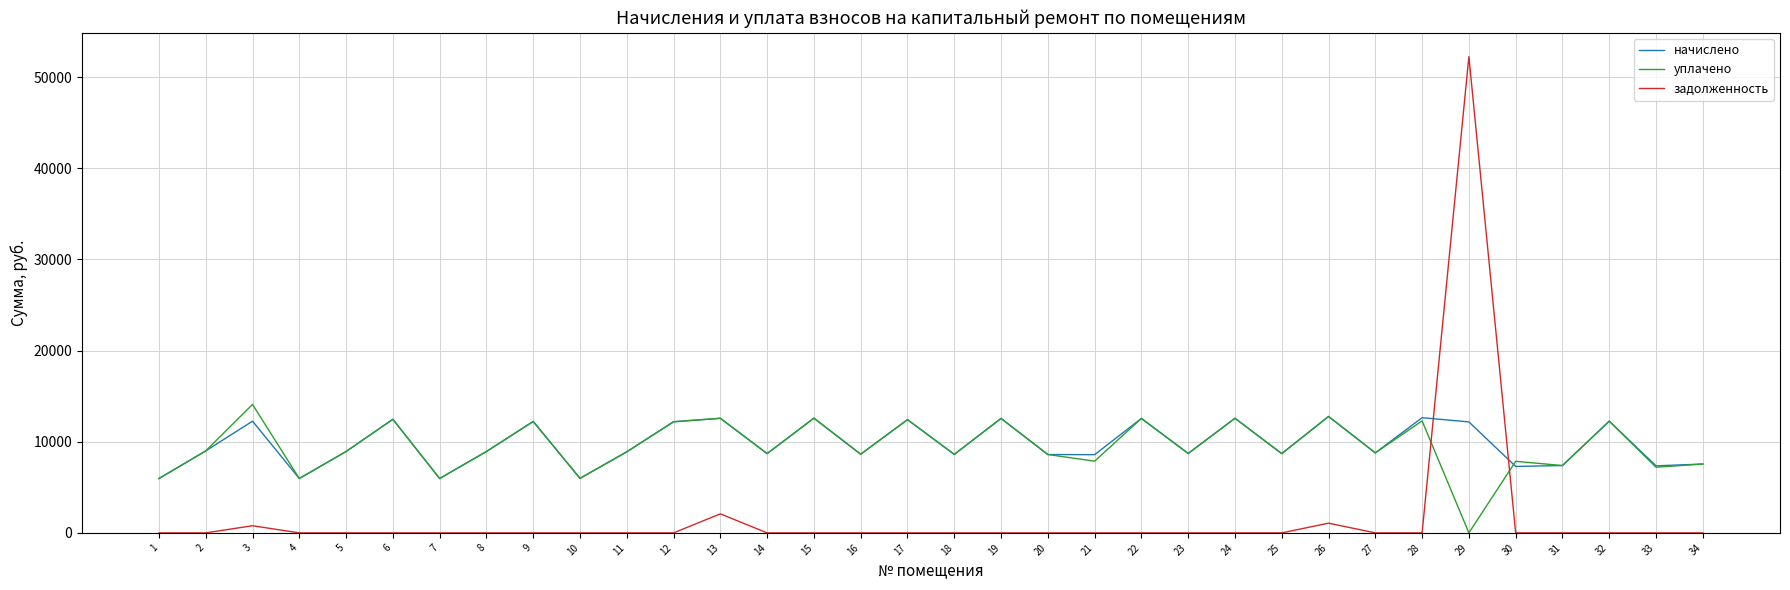

Where is задолженность nearest to the value 26119?

13